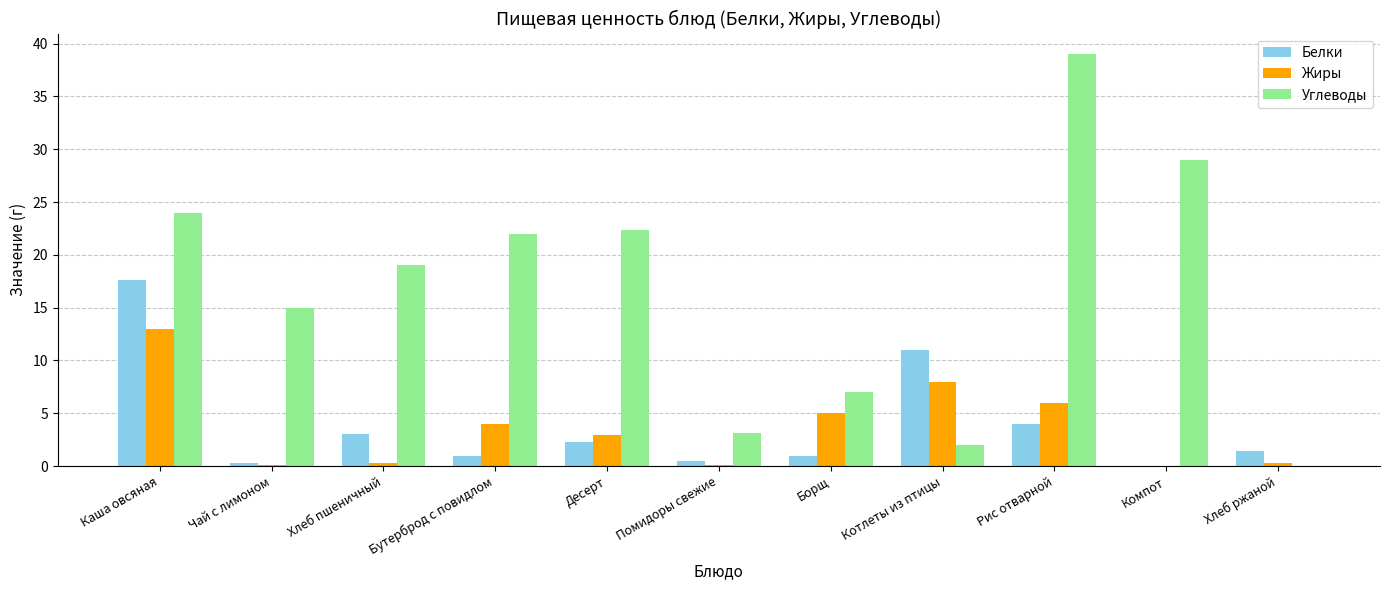

Between Каша овсяная and Бутерброд с повидлом, which series saw the biggest shift?

Белки